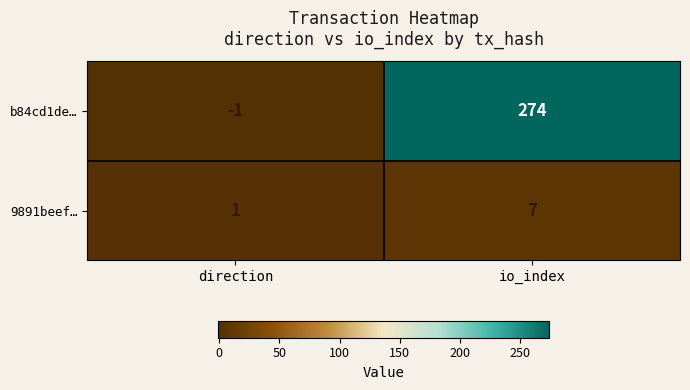

The 9891beef… series shows 2 at direction. True or false?

False